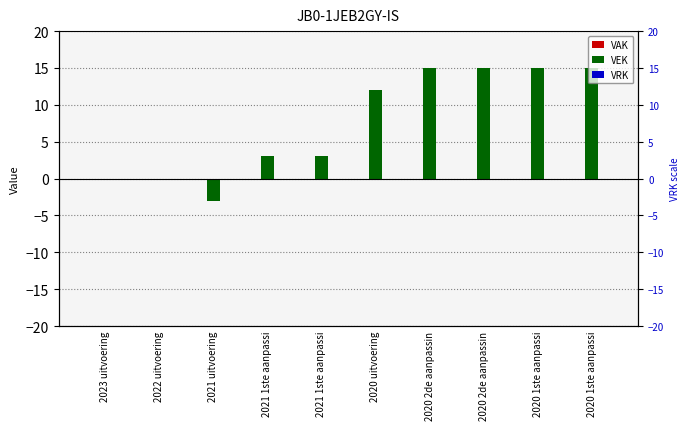

Count the number of categories in the chart.

10